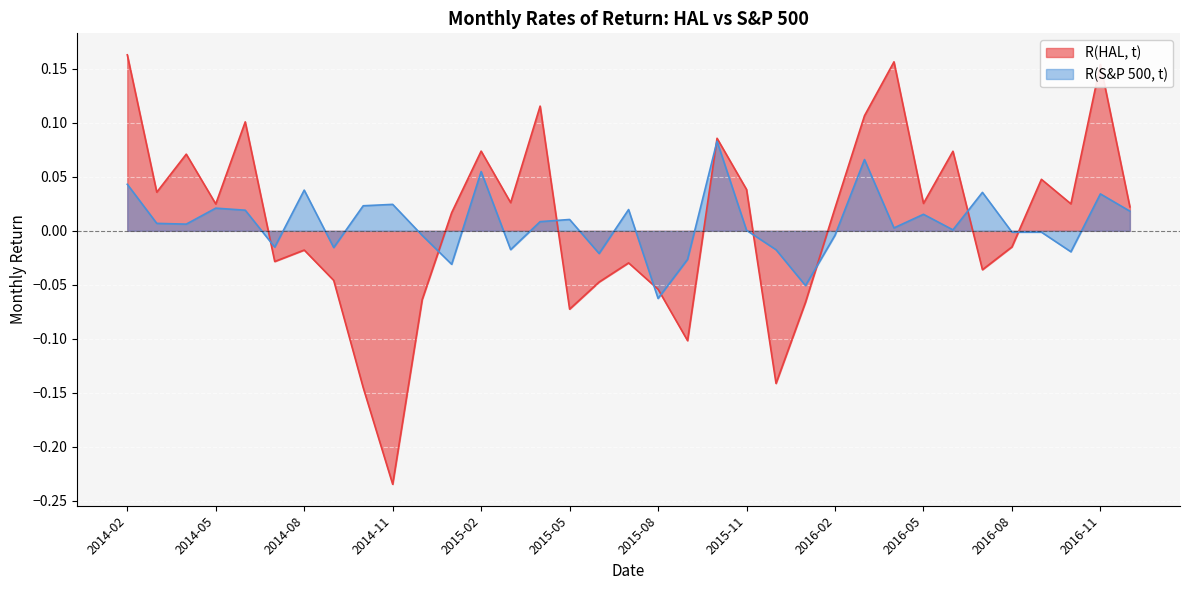

At which category is the sum across all series the highest?

2014-02